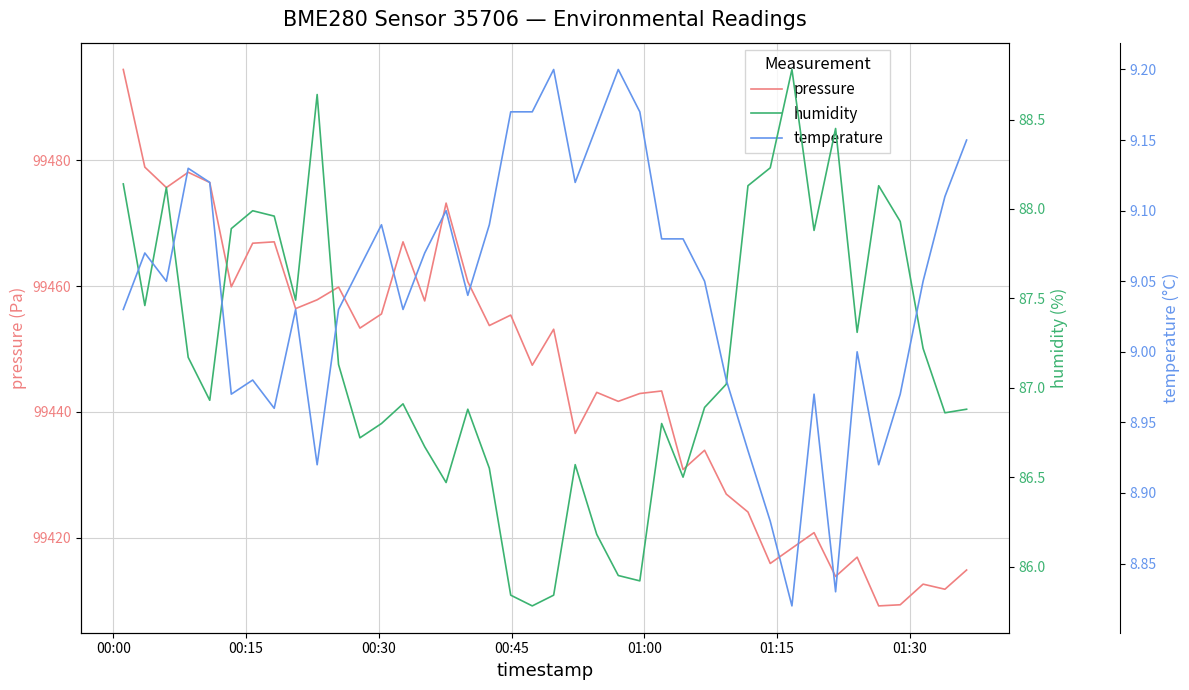

How many interior local valleys does the temperature series have?

10